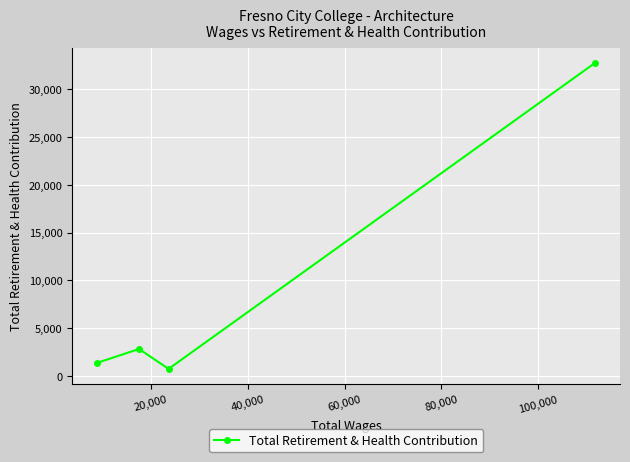

What is the difference between the maximum and minimum values?

31987